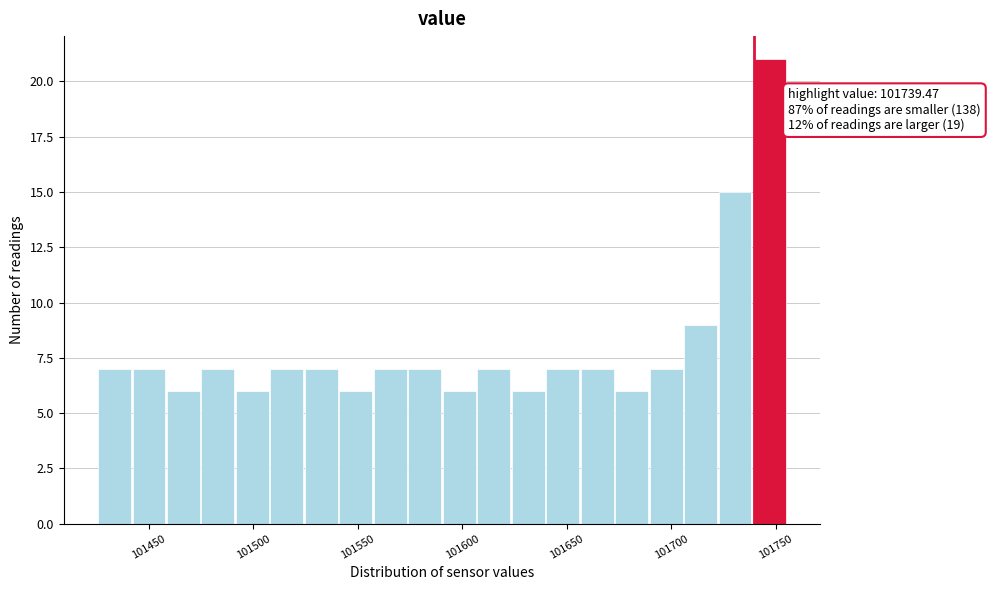

Around what value on the x-axis is the tallest bar? Give the approximate position of its centre, as read against the axis.

101745